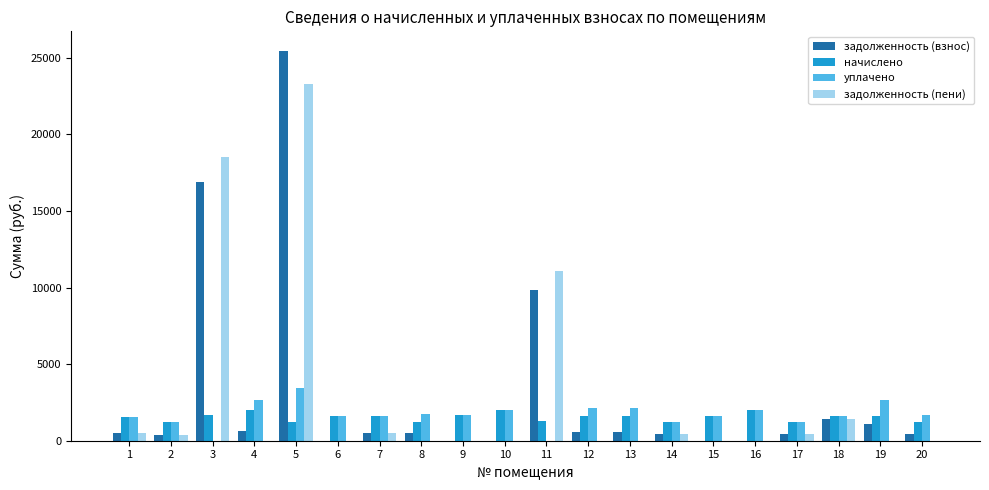

Is the value of задолженность (пени) at 16 greater than the value of уплачено at 19?

No